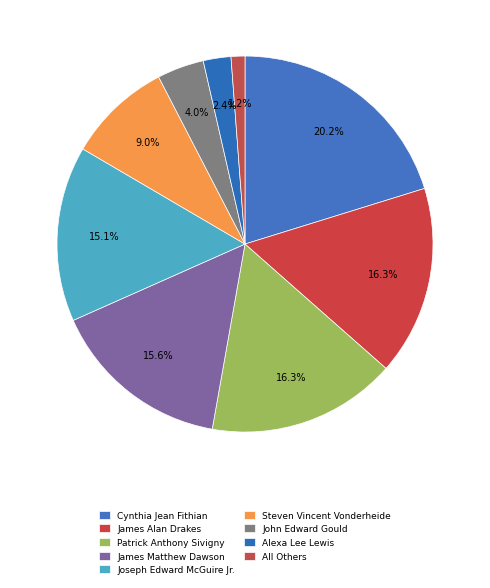

Which slice is the largest?

Cynthia Jean Fithian